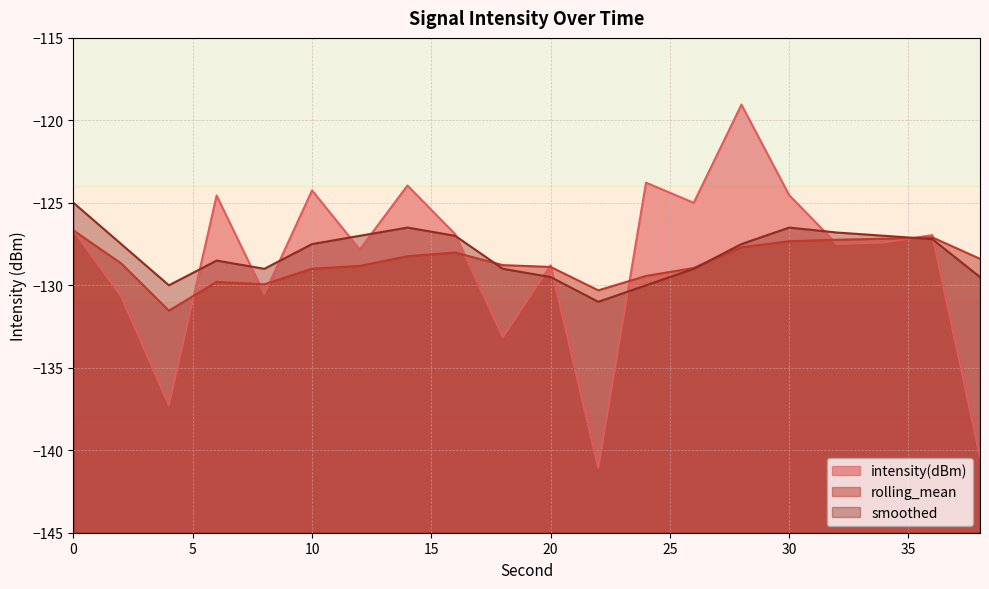

What is the difference between the rolling_mean values at 4 and 8?

1.6